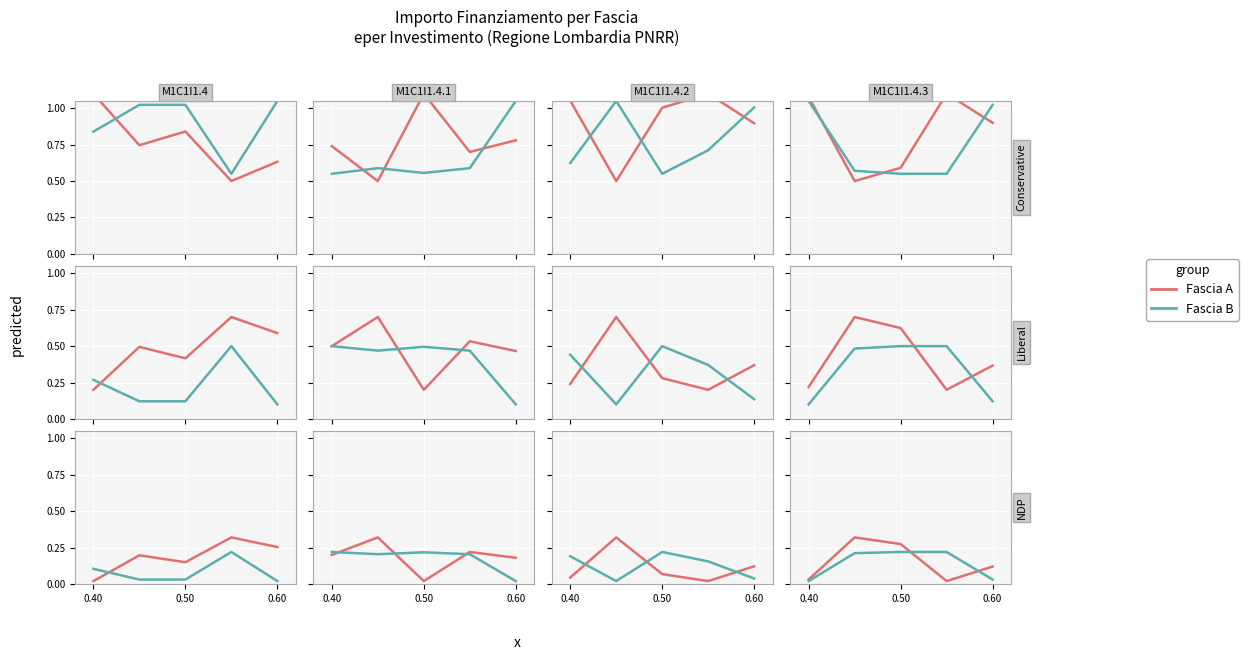

How many distinct data groups are displayed?

2